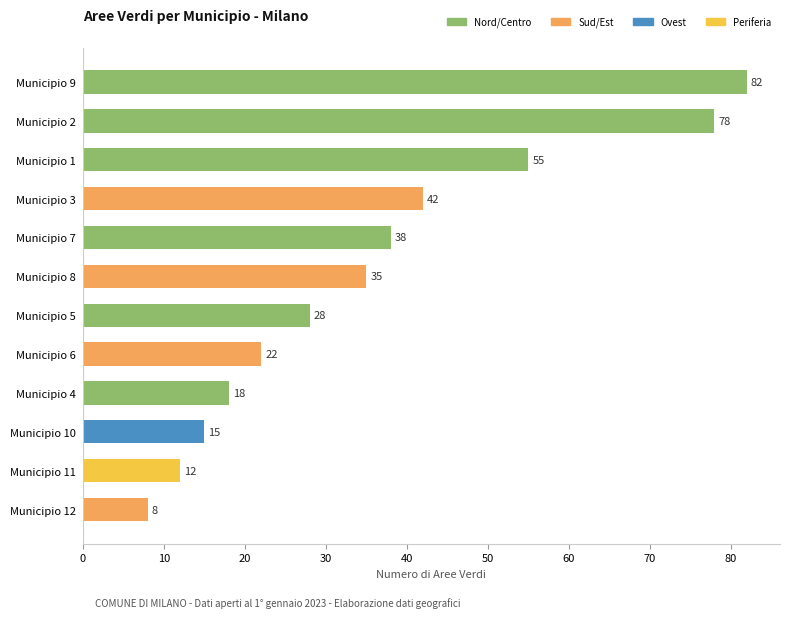

What is the maximum value shown in the chart?

82